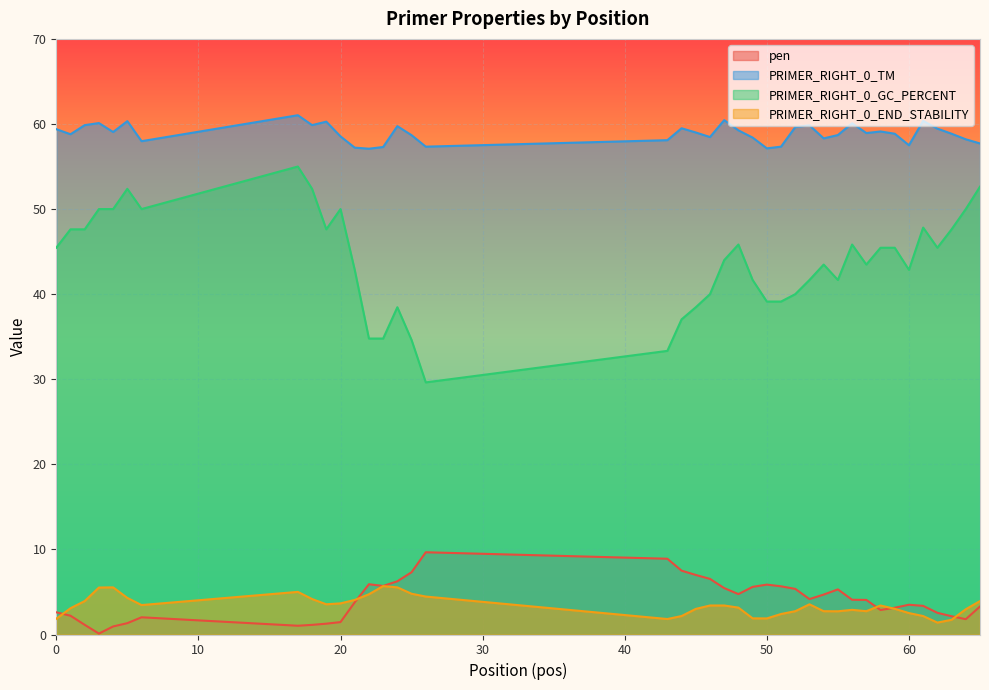

What is the value of the PRIMER_RIGHT_0_END_STABILITY point at the 17th from the left?

4.5